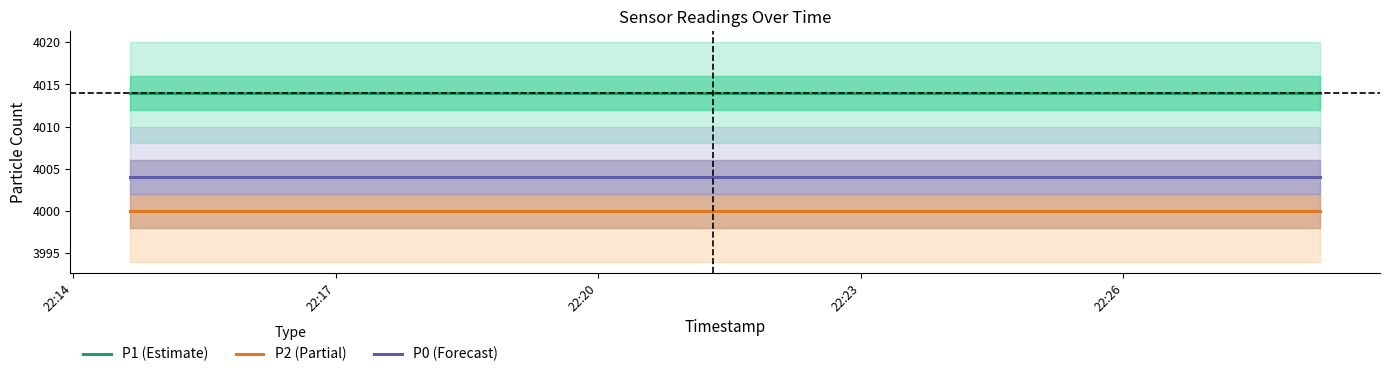

What is the average value of the P2 (Partial) series?

4000